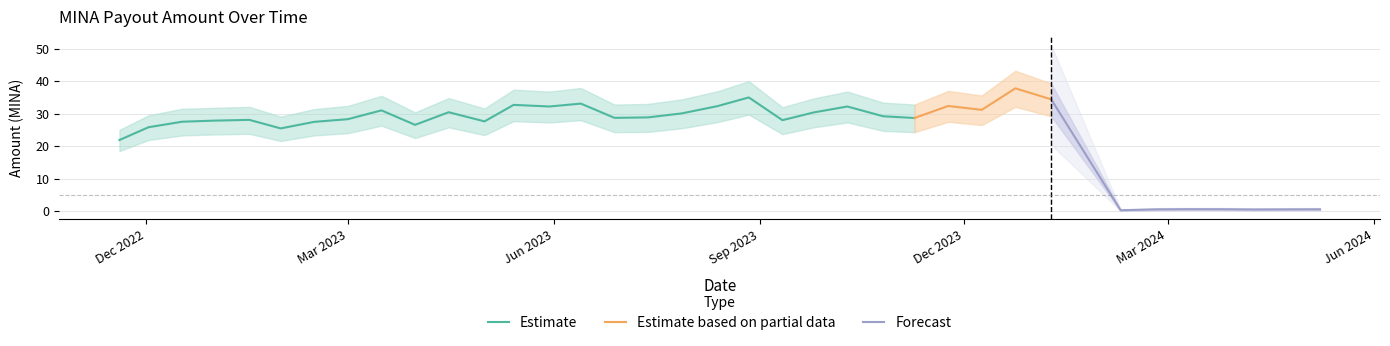

At which label is Amount closest to 19?

2022-11-19